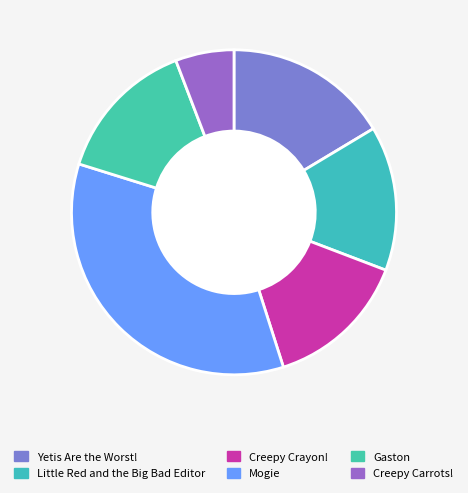

What is the smallest slice in the pie chart?

Creepy Carrots!